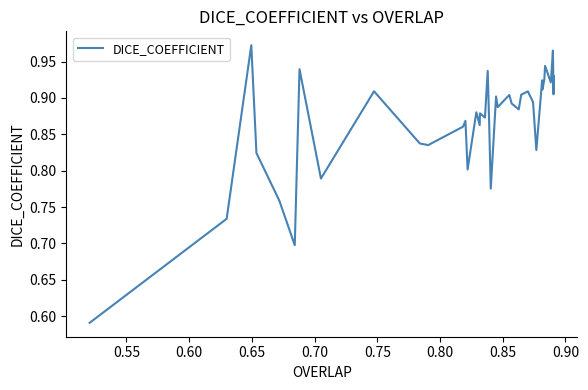

What is the difference between the maximum and minimum values?

0.4